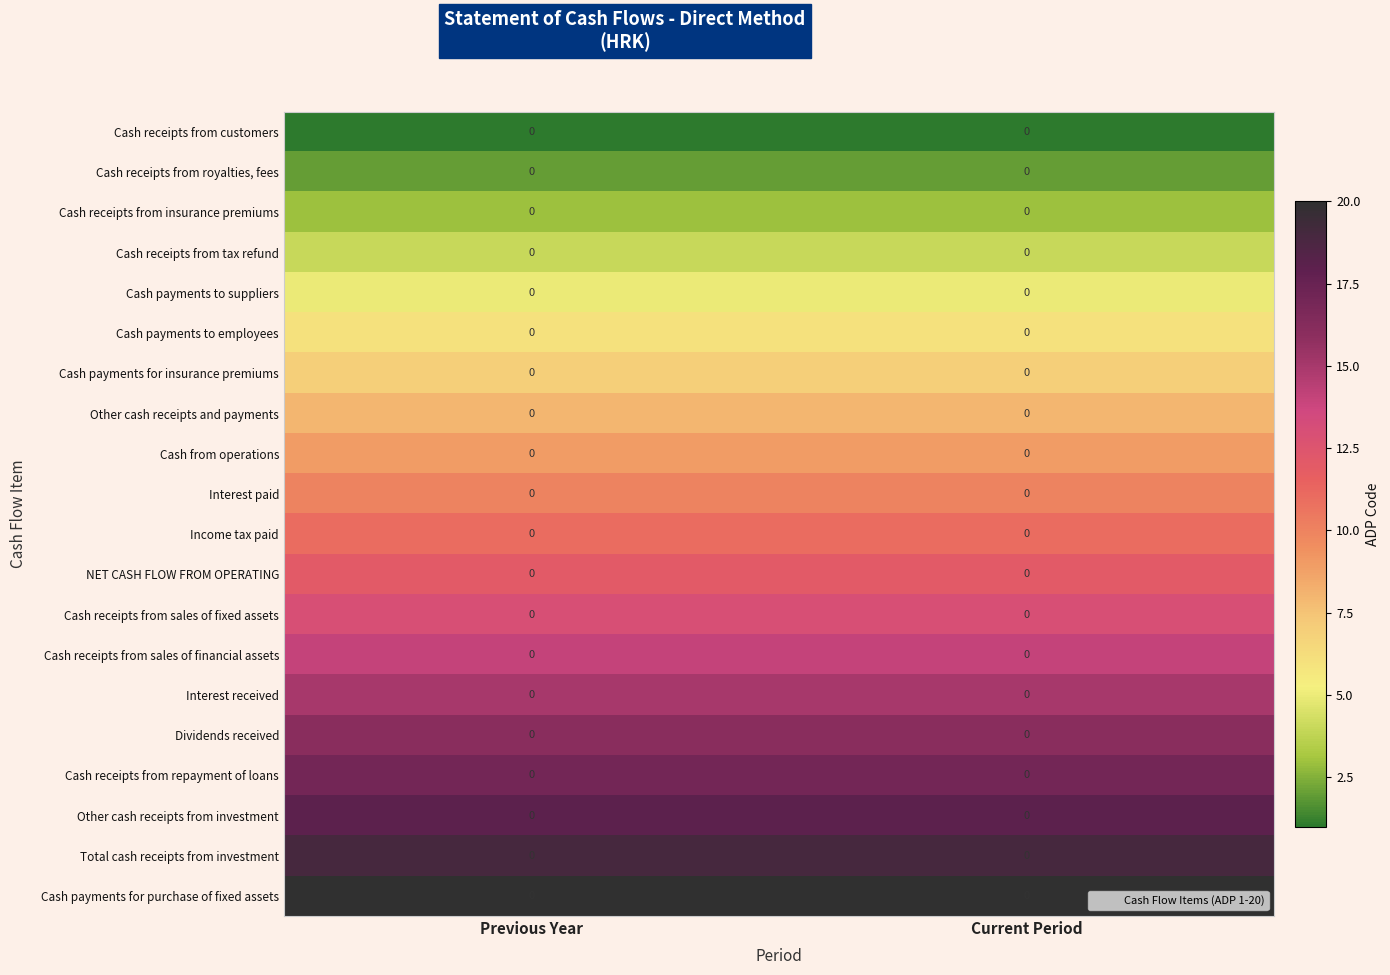

Between Previous Year and Current Period, which series saw the biggest shift?

Cash receipts from customers